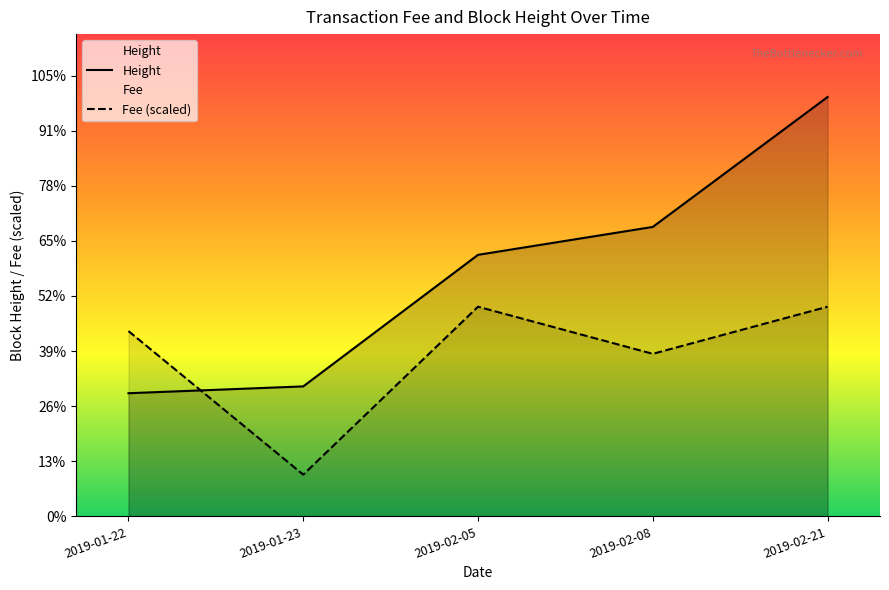

How many values in the Height series are below 9493?

2